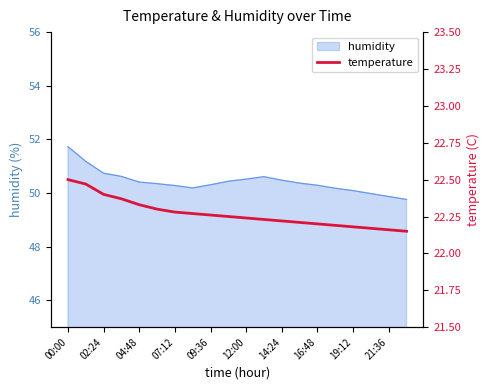

Which category has the highest value in the humidity series?

00:00